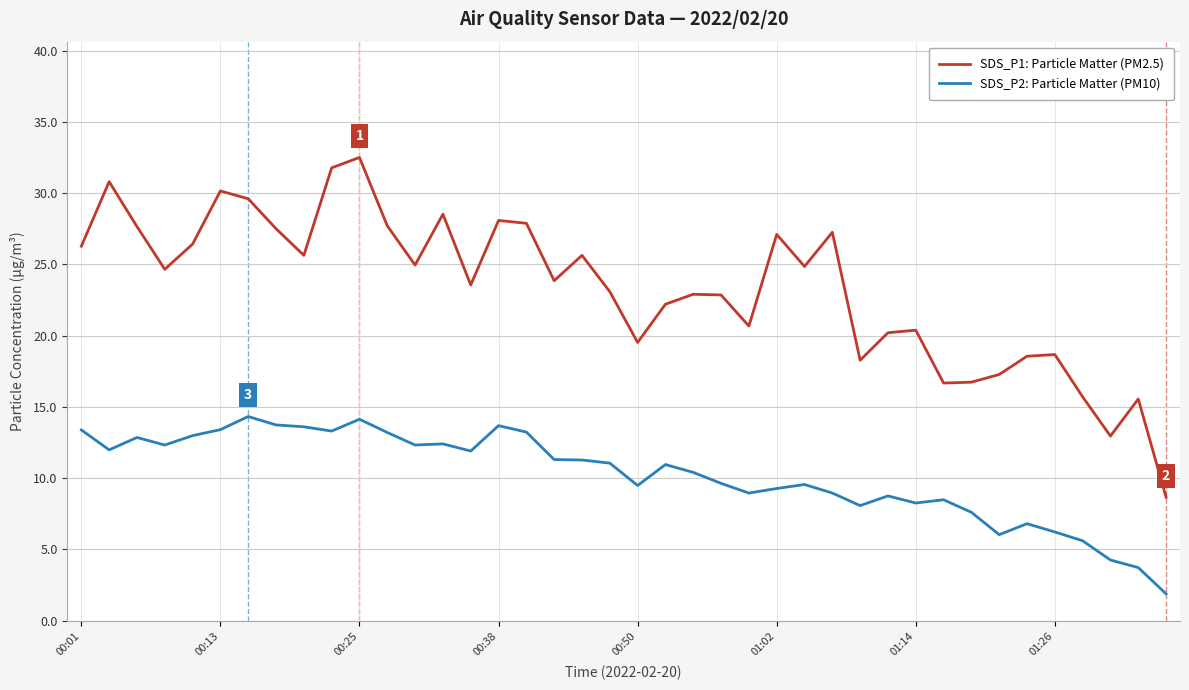

What is the sum of all SDS_P1: Particle Matter (PM2.5) values?

933.1